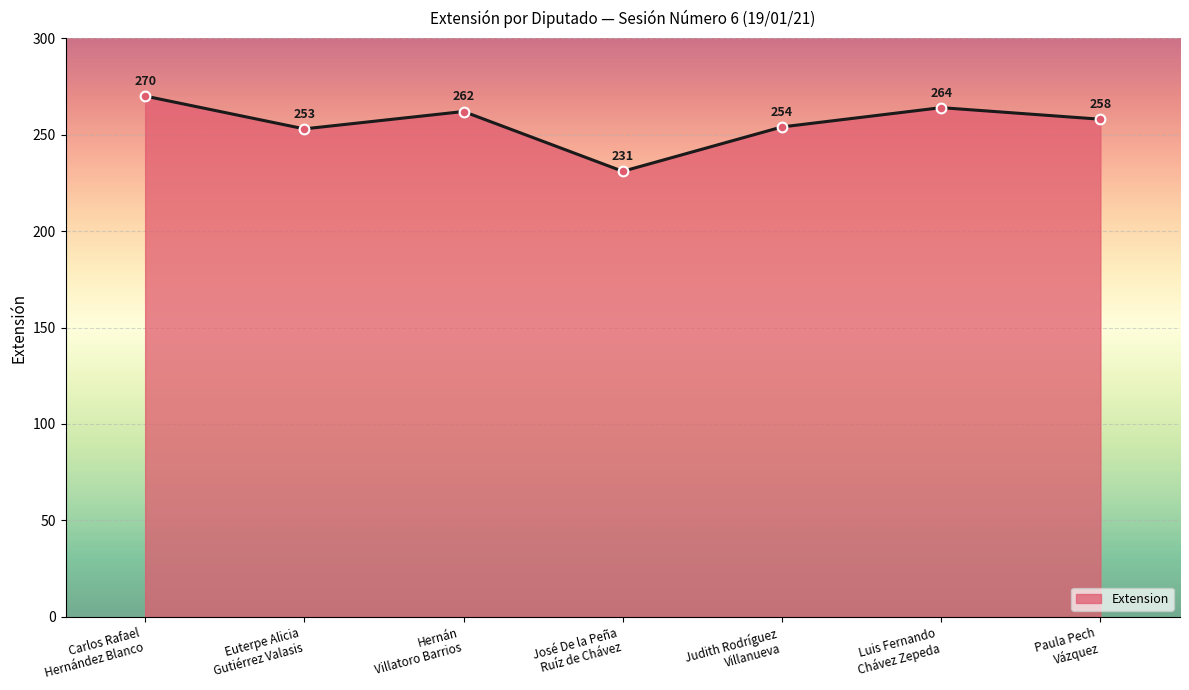

Reading right to left, what are all the values shown in this chart?

258	264	254	231	262	253	270